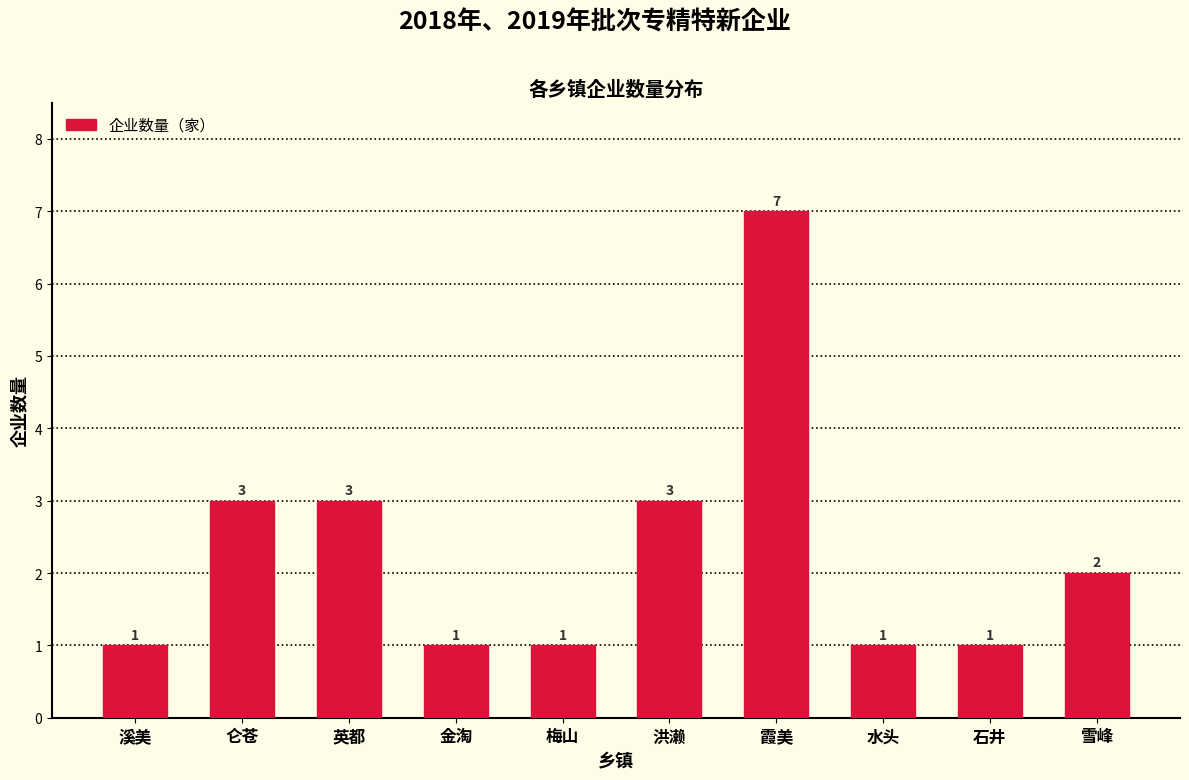

Reading left to right, transcribe all the data shown in this chart.

溪美=1	仑苍=3	英都=3	金淘=1	梅山=1	洪濑=3	霞美=7	水头=1	石井=1	雪峰=2